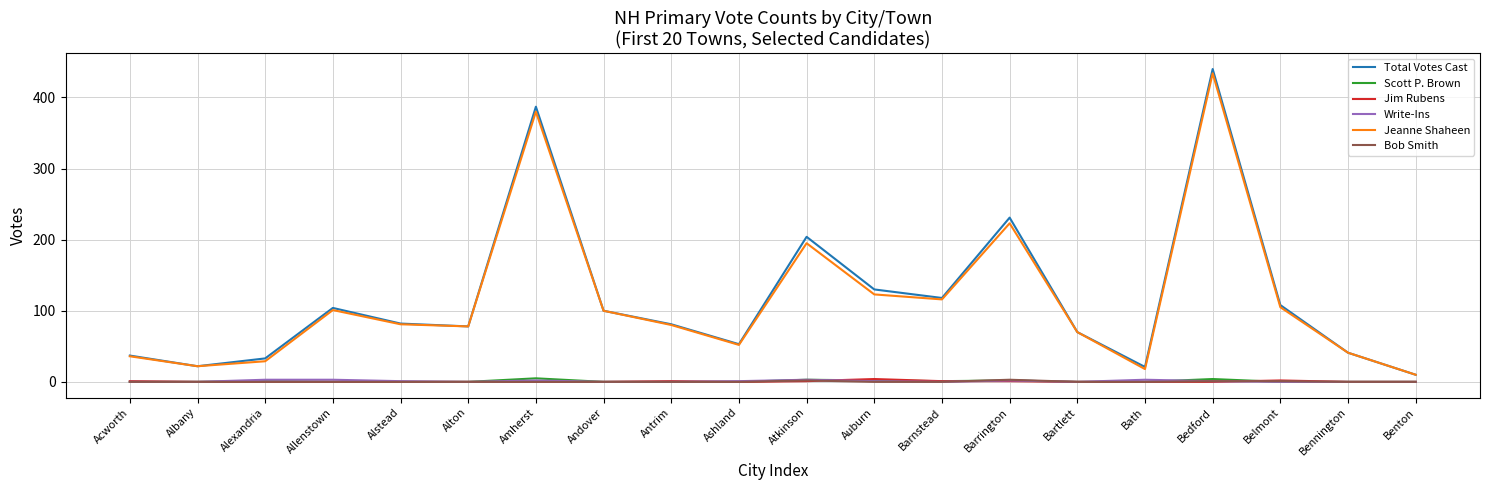

How many series are shown in this chart?

6